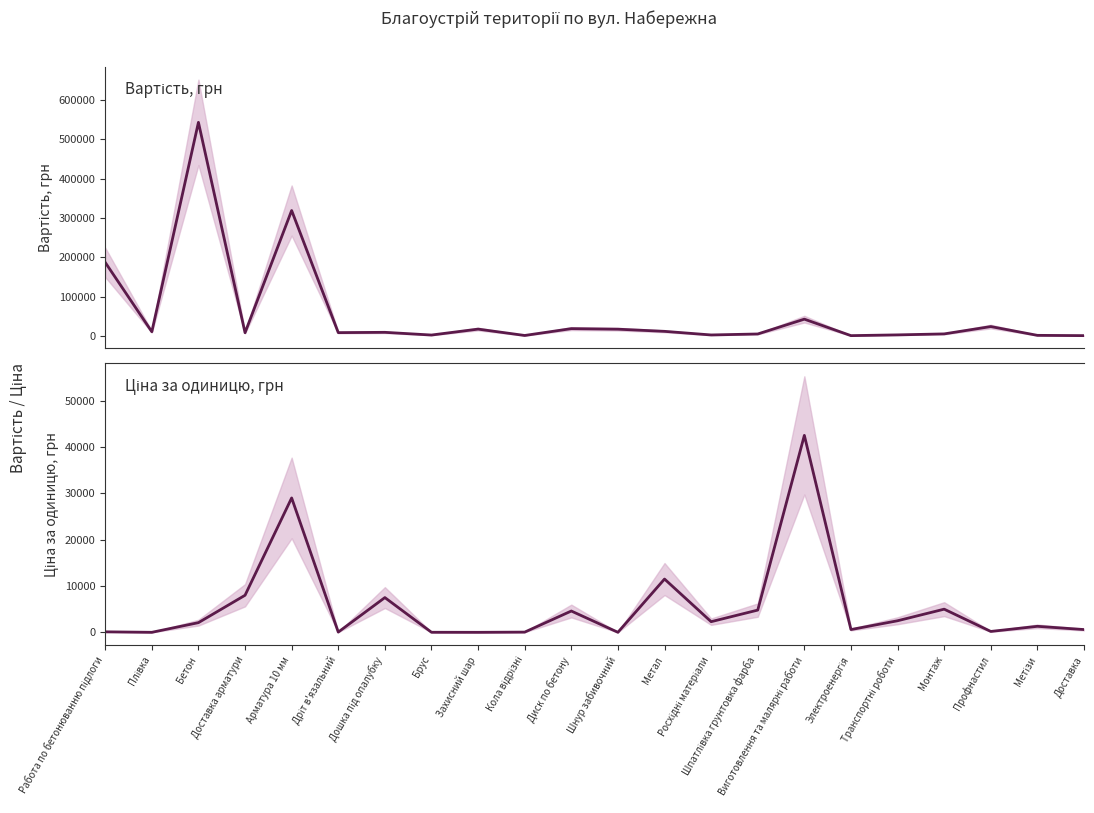

What is the label of the 20th point from the left?

Профнастил